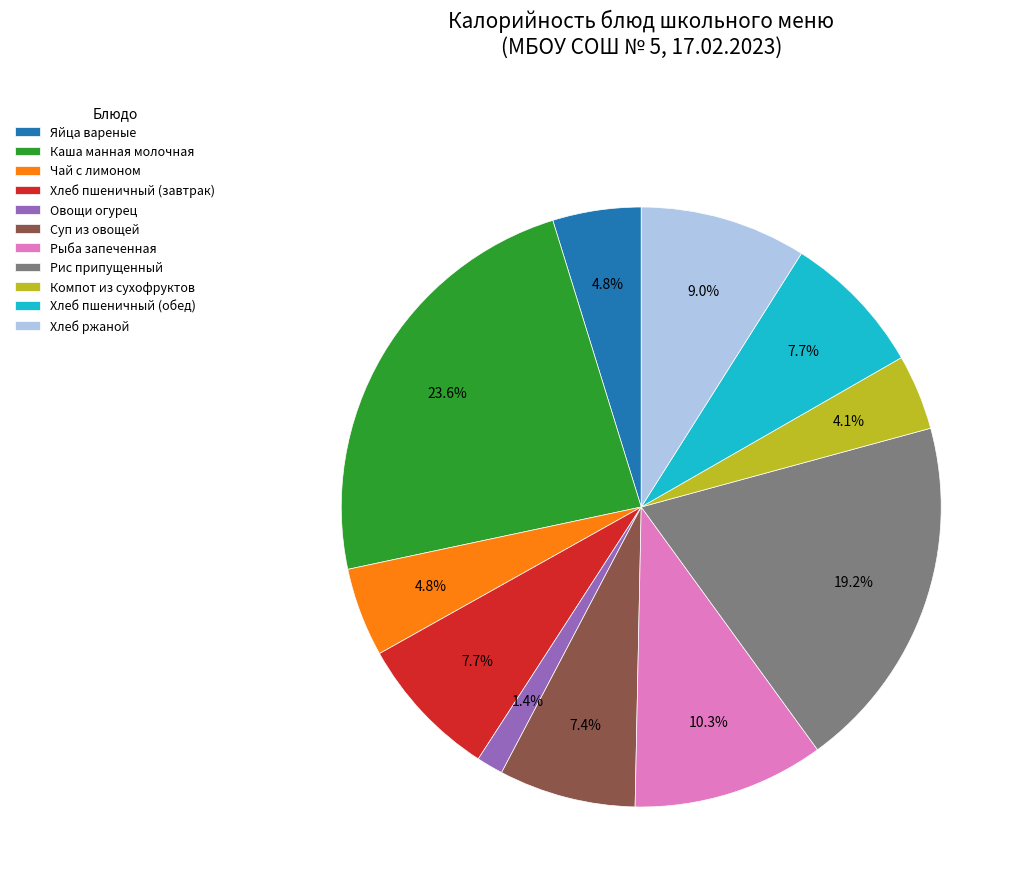

Which slice is the smallest?

Овощи огурец